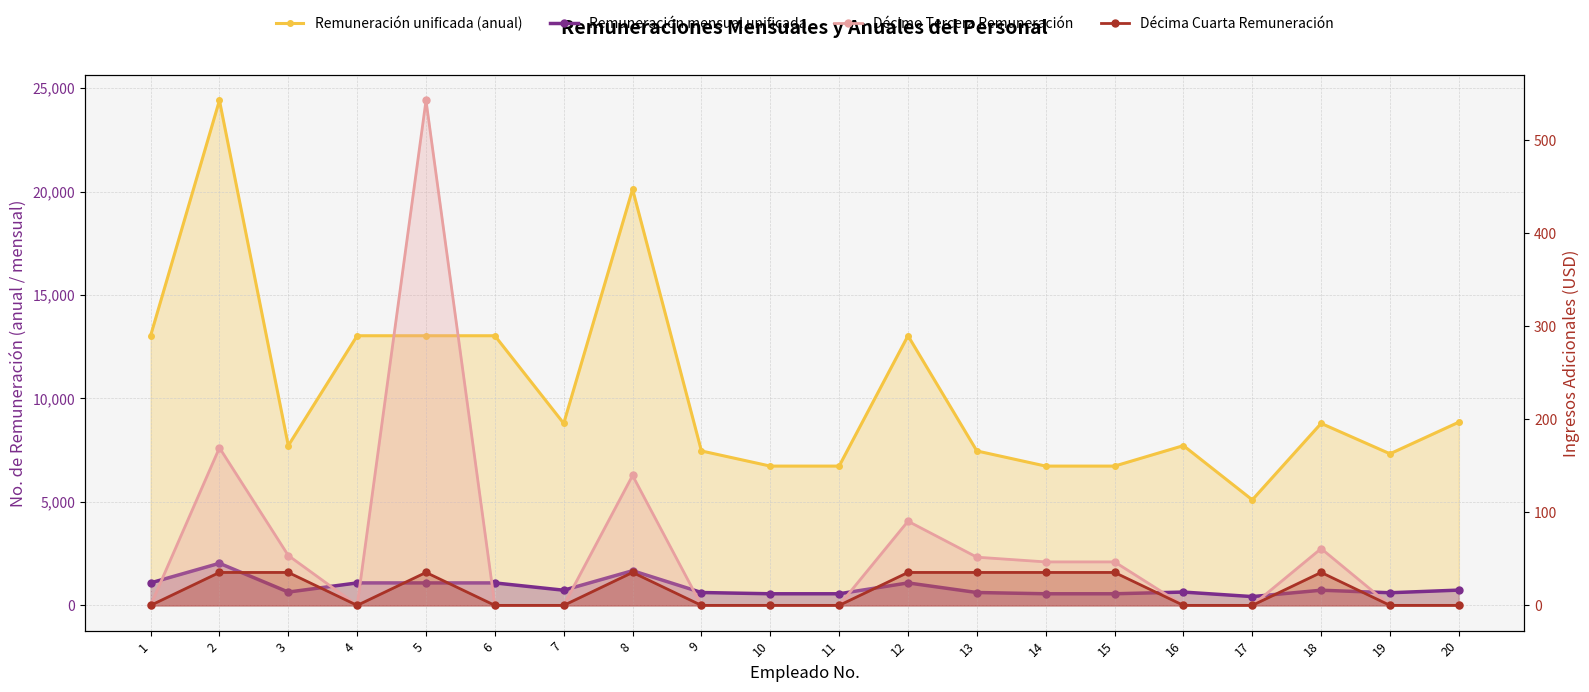

Between 16 and 17, which series saw the biggest shift?

Remuneración unificada (anual)